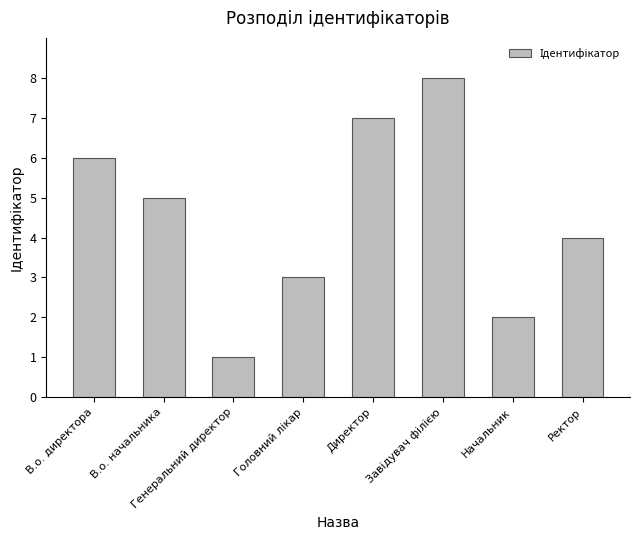

How many values are below 5?

4